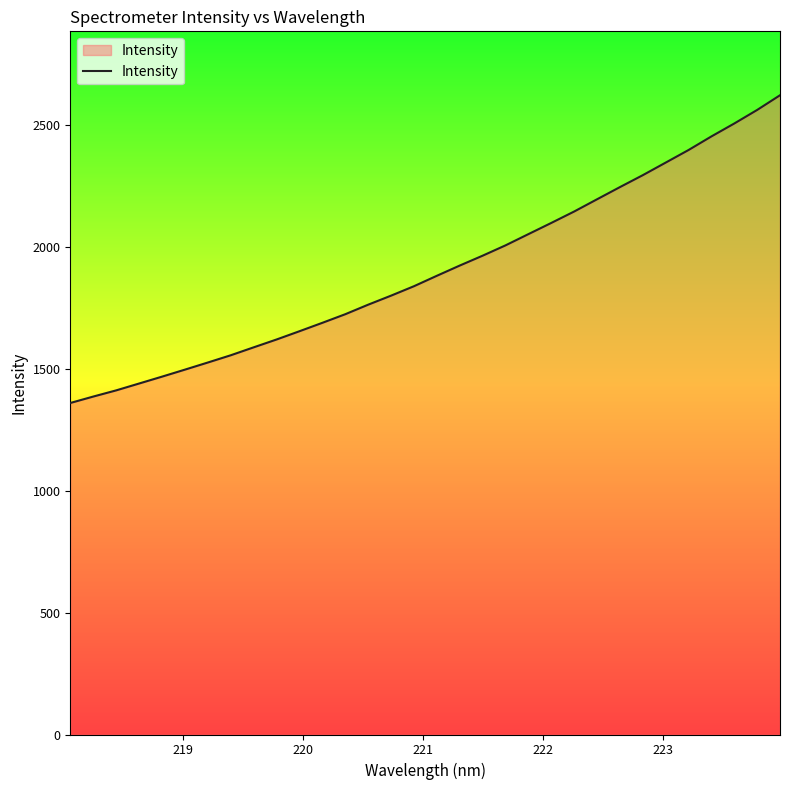

What is the difference between the maximum and minimum values?

1261.7